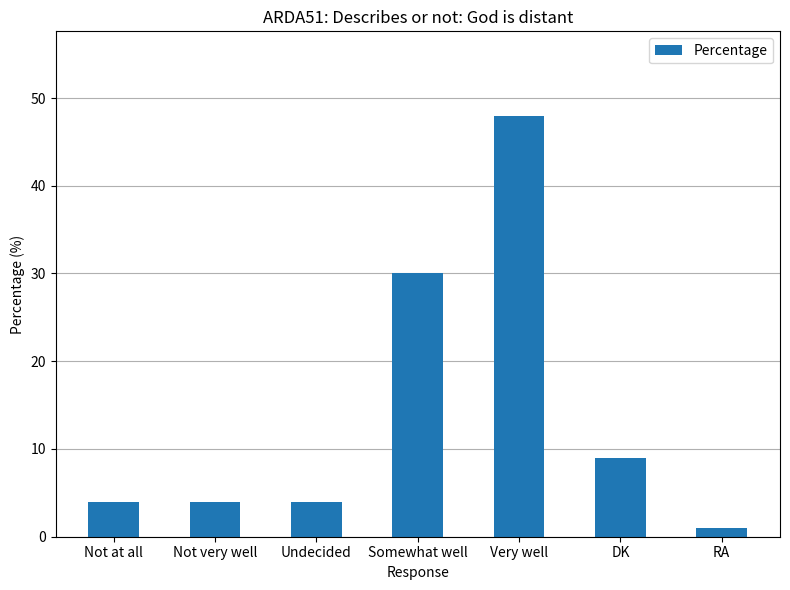

Reading left to right, what are all the values shown in this chart?

4	4	4	30	48	9	1